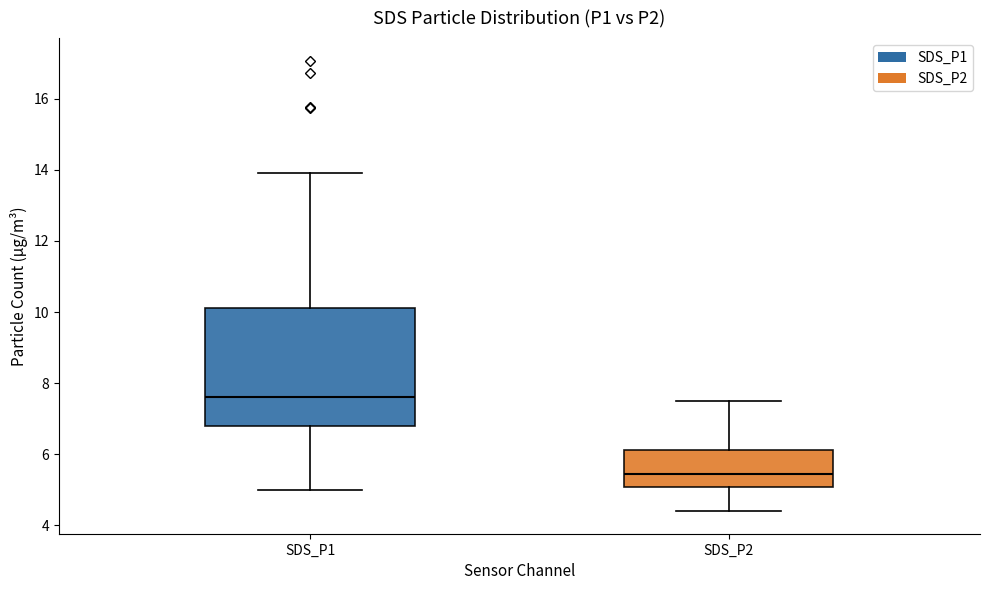

Reading left to right, transcribe this box plot: for each box, give where its median line is, the range the box spans, and where its two whiskers end, as read against the y-axis. The values are not printed on the chart, so give them approximately, as read against the axis.

SDS_P1: median 7.6, box 6.8 to 10.2, whiskers 5.0 to 14.0
SDS_P2: median 5.4, box 5.0 to 6.2, whiskers 4.4 to 7.6